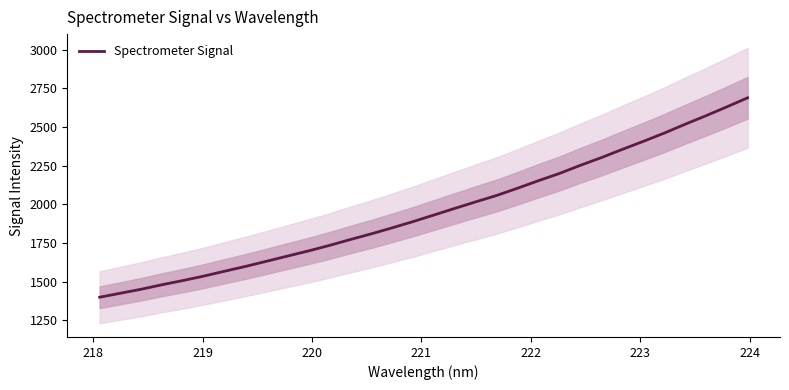

What is the smallest value displayed?

1400.5